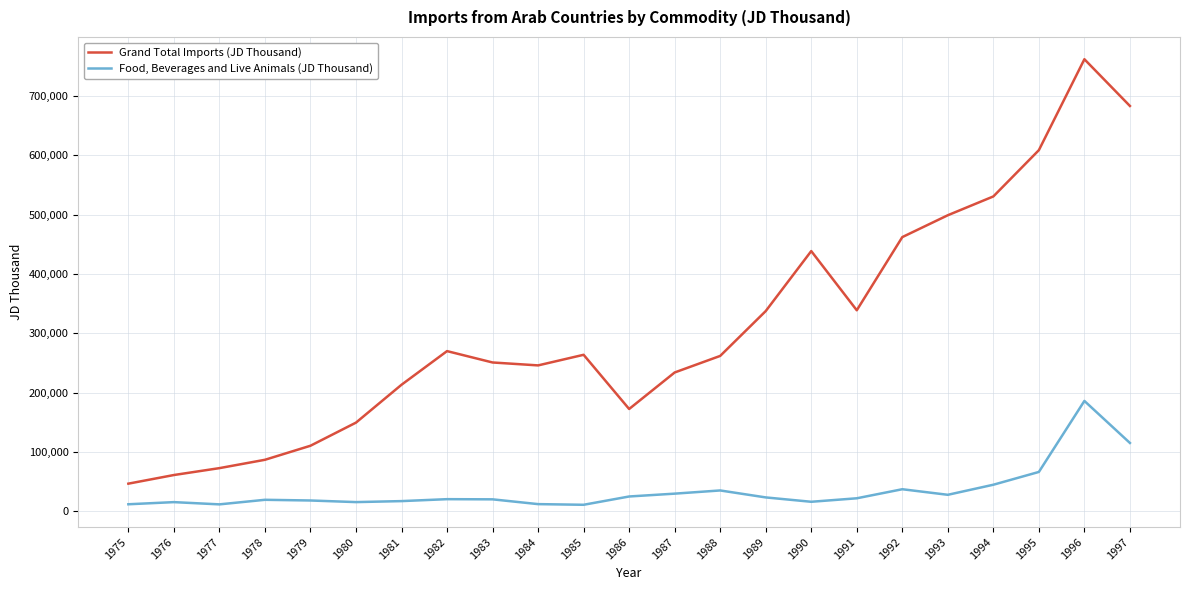

The value of Grand Total Imports (JD Thousand) at 1981 is 109988. True or false?

False